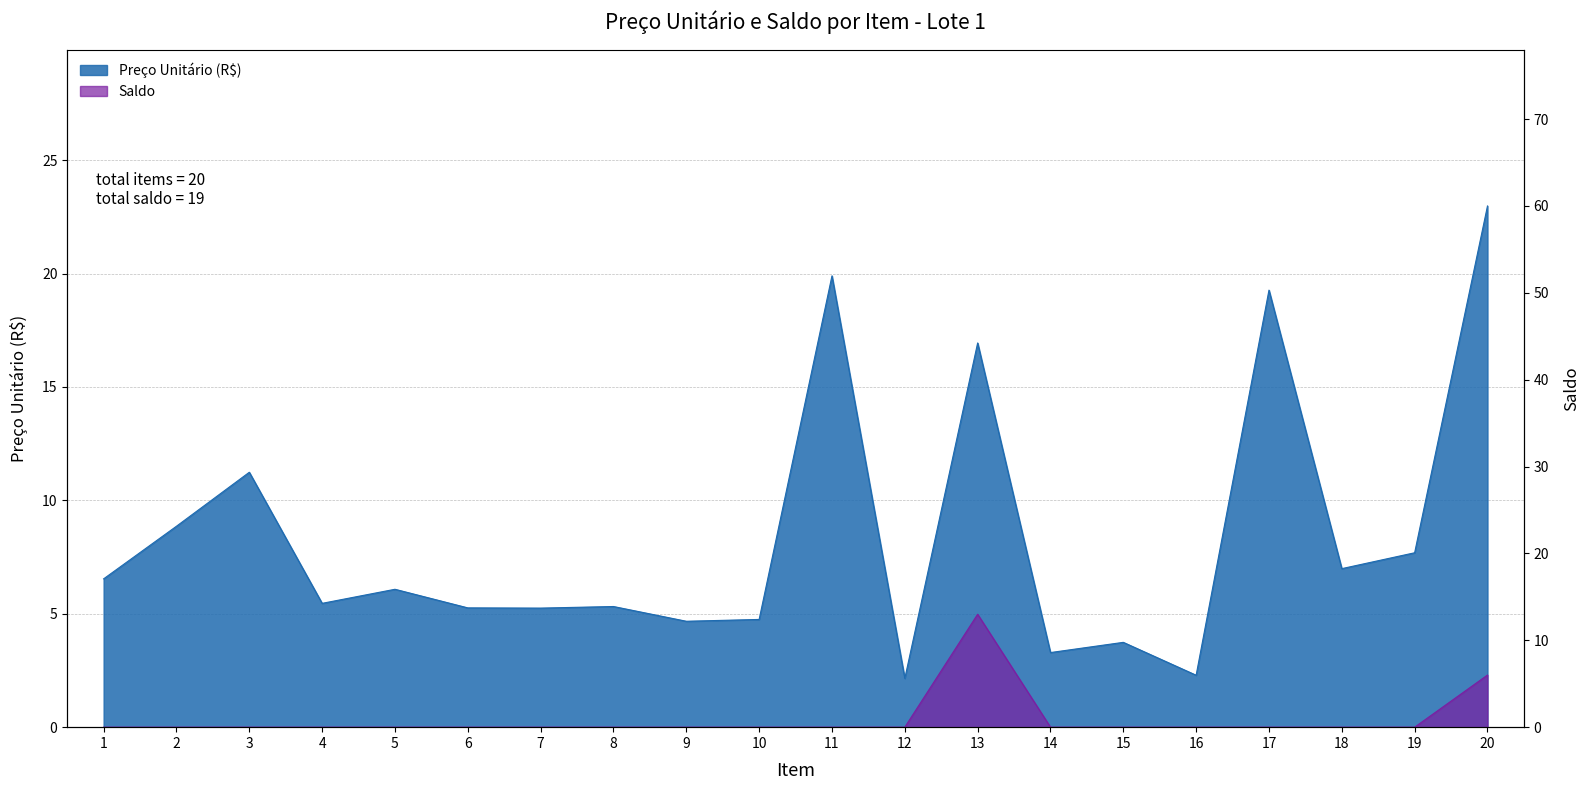

Count the number of data series in this chart.

2